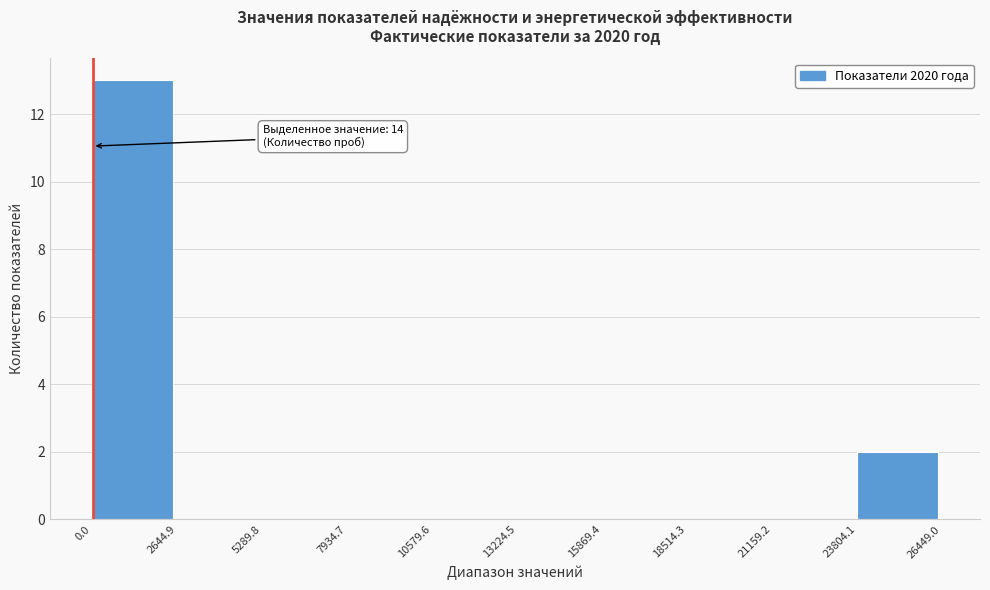

Which range on the x-axis has the tallest bar?

0.0 to 2644.9